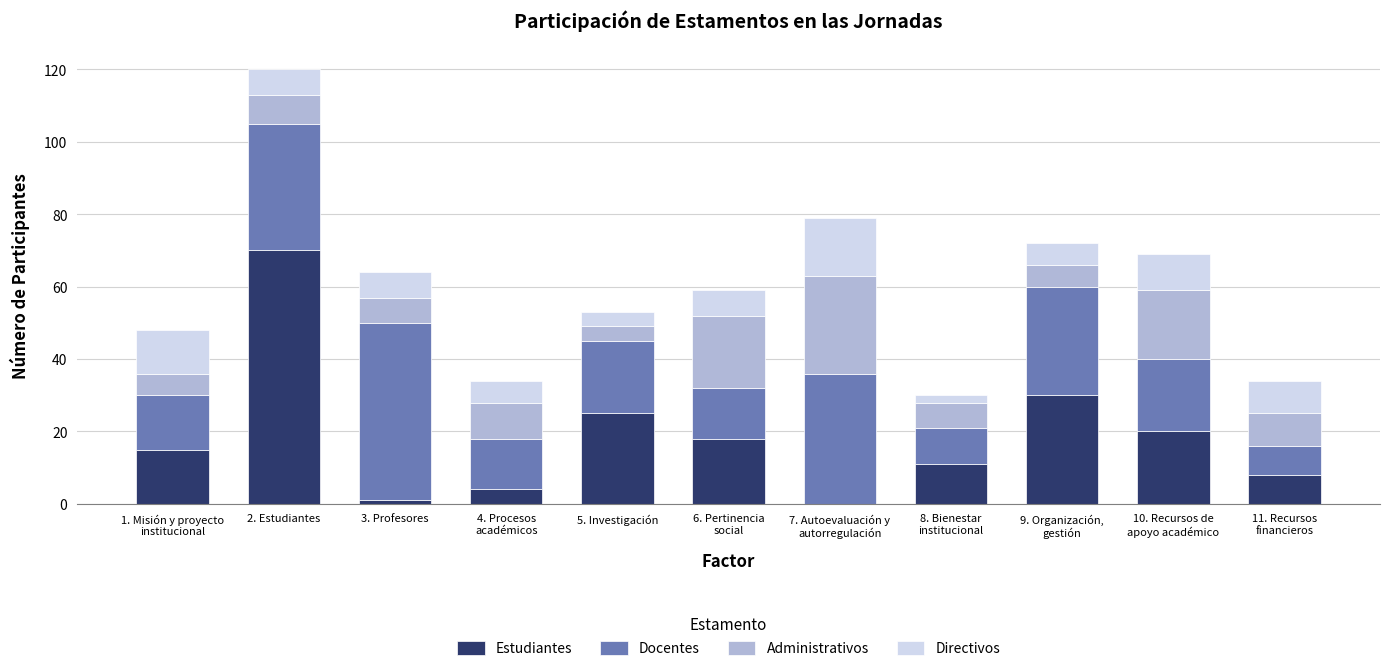

What is the maximum value for Estudiantes?

70